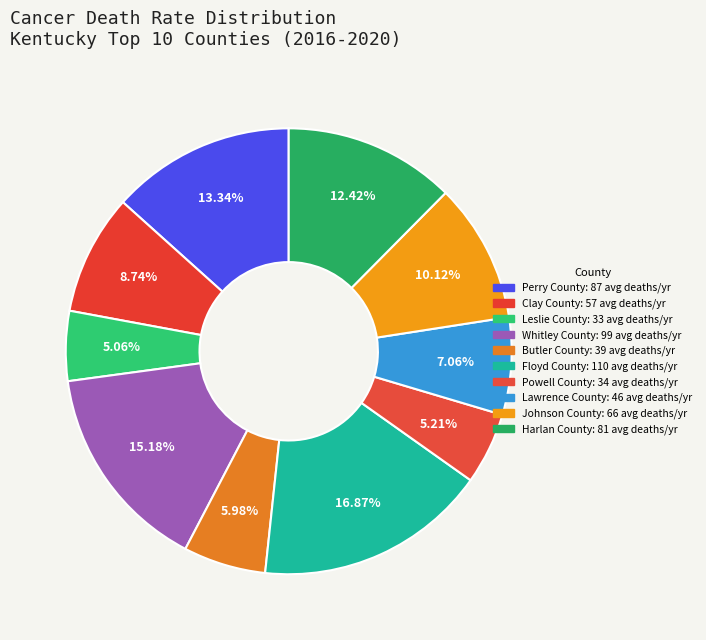

To the nearest percent, what portion does Powell County represent?

5%